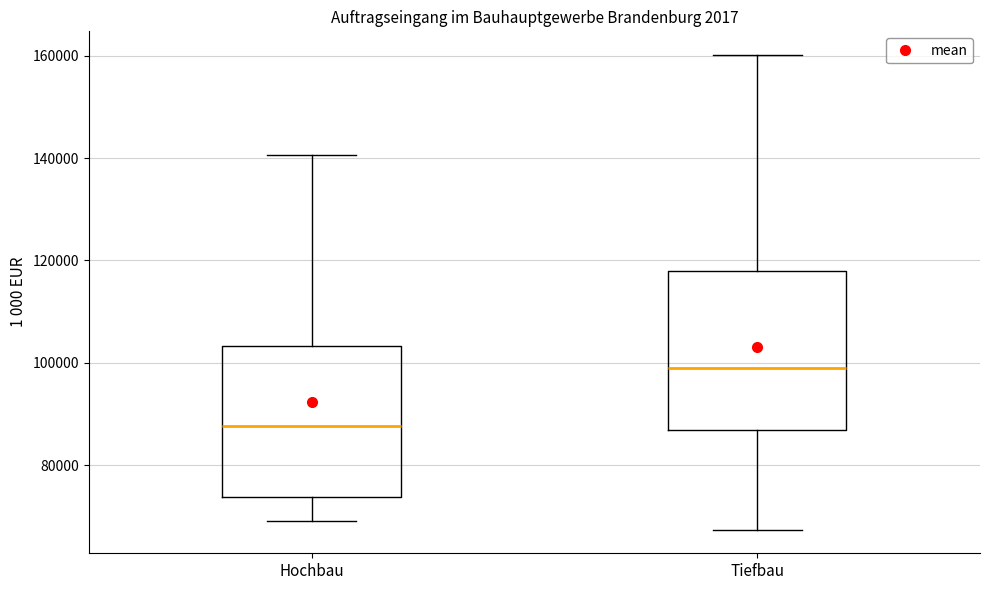

Which box's median line is the highest?

Tiefbau